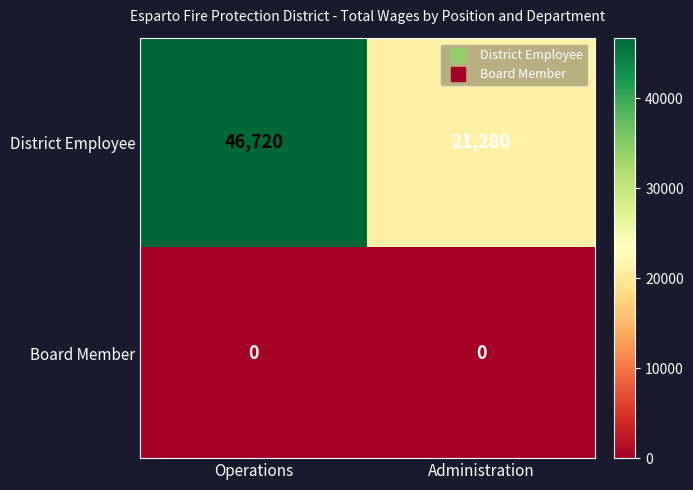

Rank the series by their average value, from lowest to highest.

Board Member, District Employee